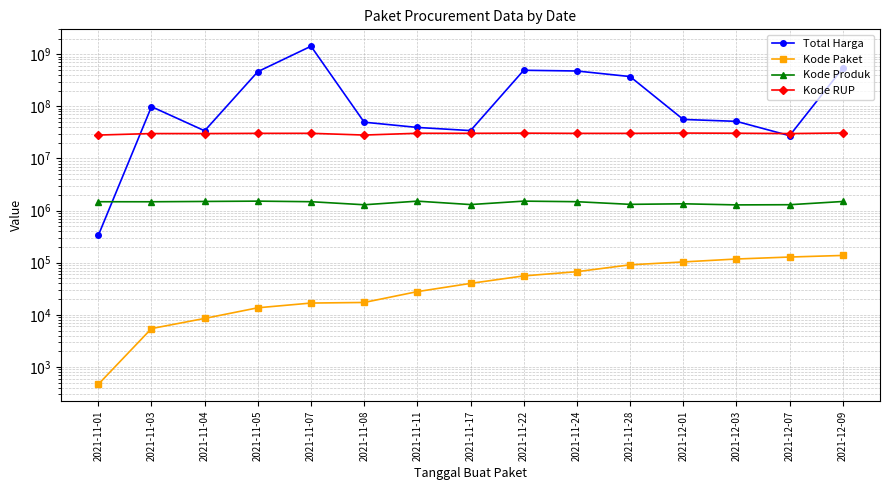

Reading left to right, extract all data points from this chart.

Total Harga: 333600	98772570	34000000	464002100	1425867900	49730040	39440000	34292000	493000000	477600000	373404000	56152800	51601000	27412000	541071000
Kode Paket: 464	5449	8530	13652	16823	17272	27891	40112	55826	67279	91101	103541	117783	128516	137876
Kode Produk: 1479674	1477921	1498322	1519264	1481562	1294388	1518309	1305852	1519260	1481562	1318333	1350905	1286873	1297110	1495514
Kode RUP: 28171087	30089034	30089034	30372232	30428912	28171469	30478474	30416731	30636058	30352738	30363247	30745112	30527421	30089034	30852642